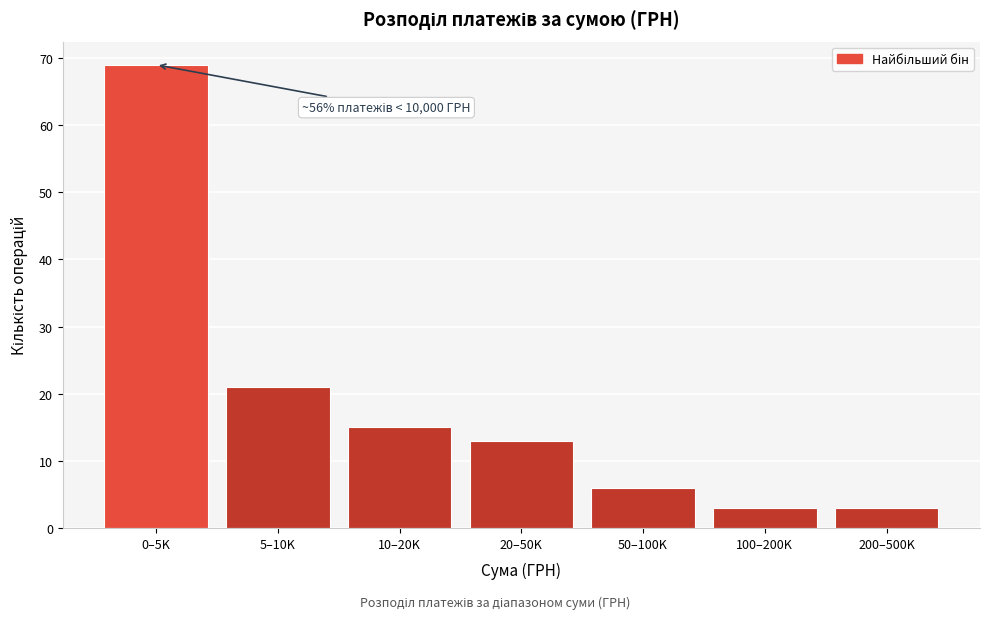

Reading left to right, what are all the values shown in this chart?

69	21	15	13	6	3	3